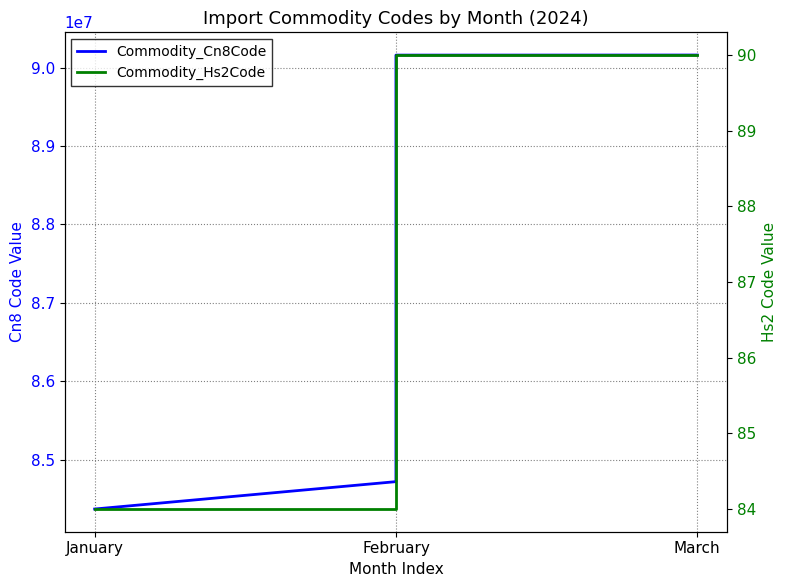

What is the sum of all Commodity_Cn8Code values?

524823160